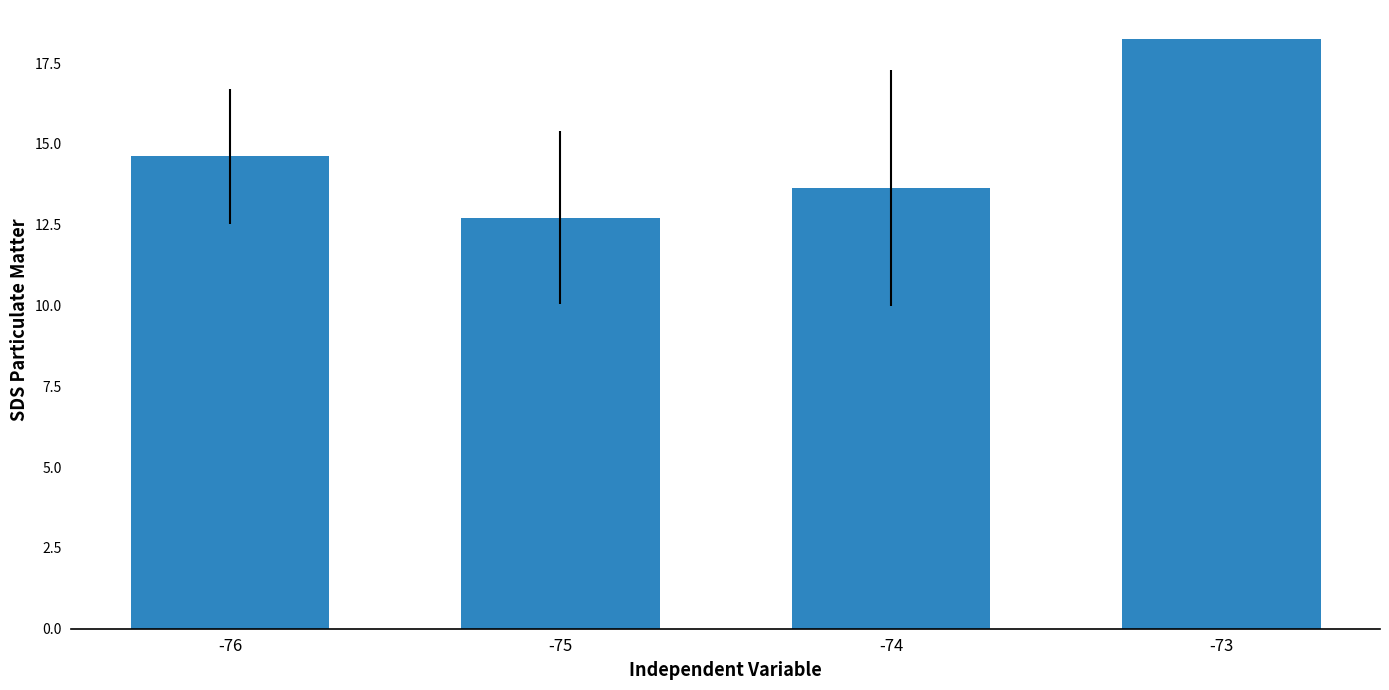

What is the approximate value at -76?

14.6